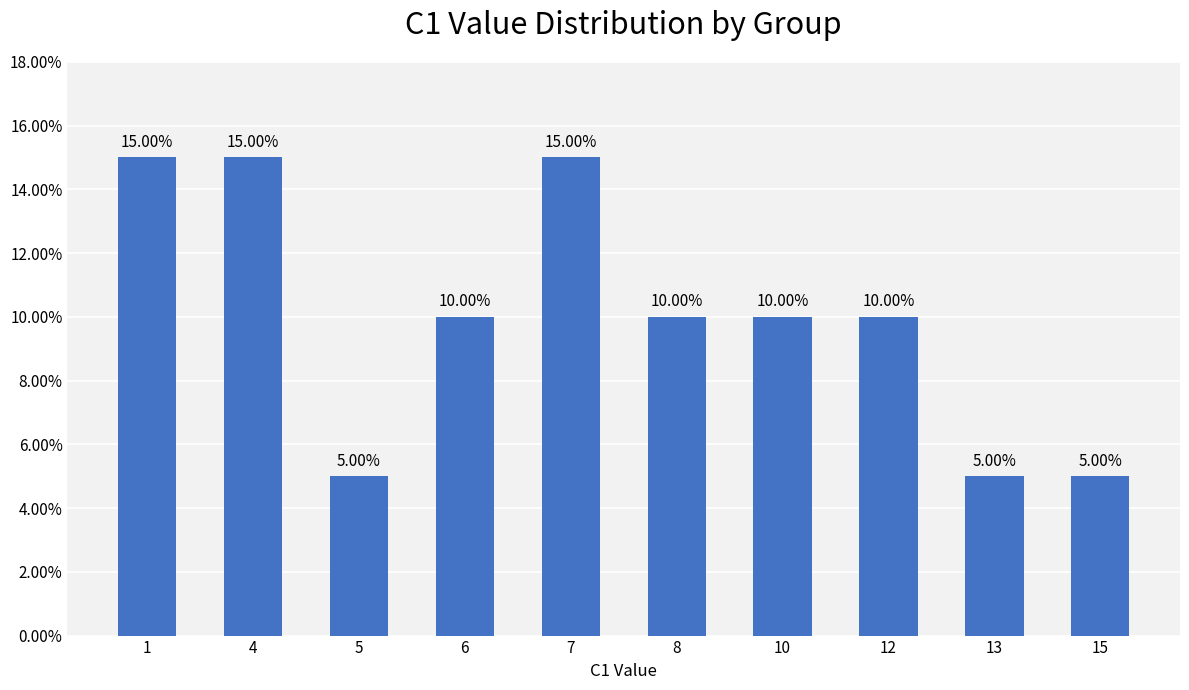

Reading right to left, extract all data points from this chart.

15=0.1	13=0.1	12=0.1	10=0.1	8=0.1	7=0.1	6=0.1	5=0.1	4=0.1	1=0.1